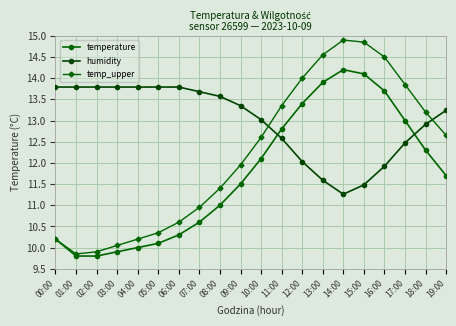

True or false: temp_upper has a value of 16.3 at 02:00.

False